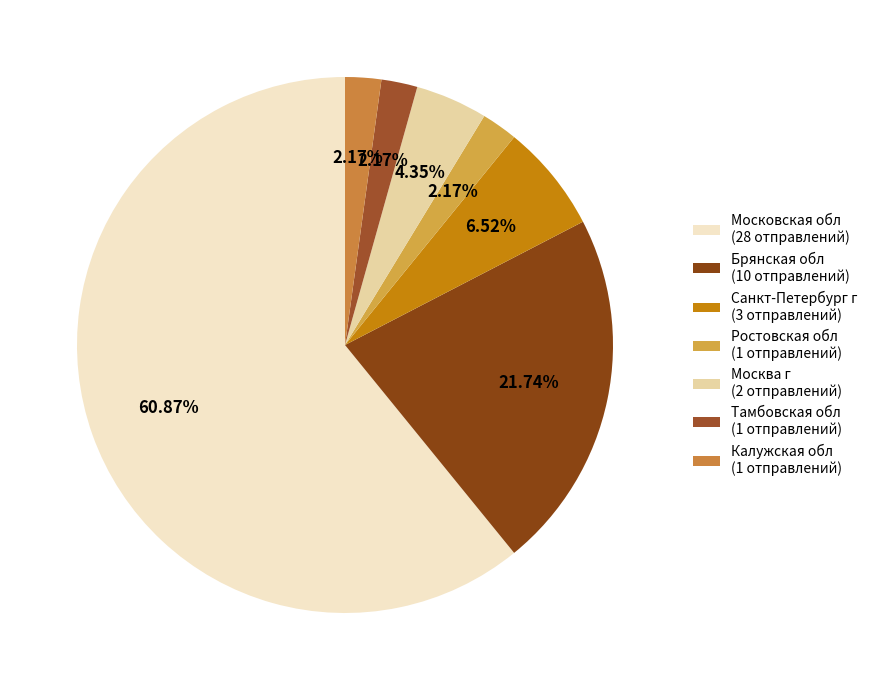

To the nearest percent, what percentage of the pie is Санкт-Петербург г?

7%